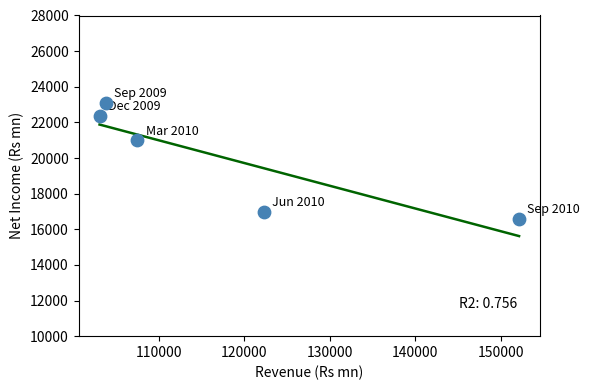

What Y value in the scatter plot is closest to 19848?

20997.0